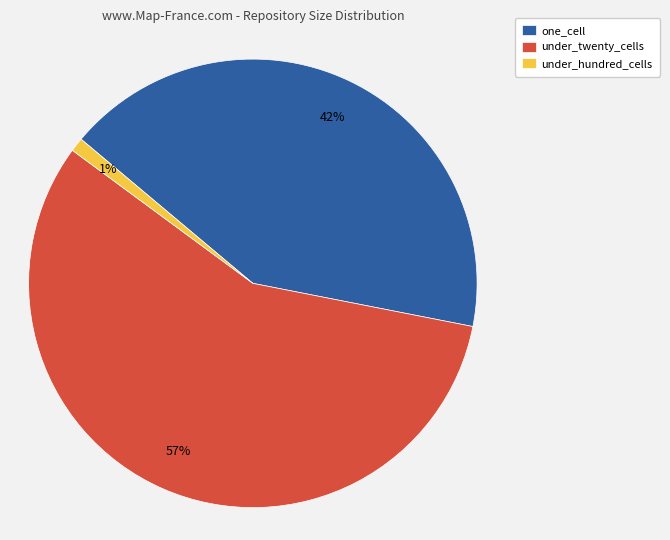

Do under_hundred_cells and under_twenty_cells together represent more than half of the pie?

Yes